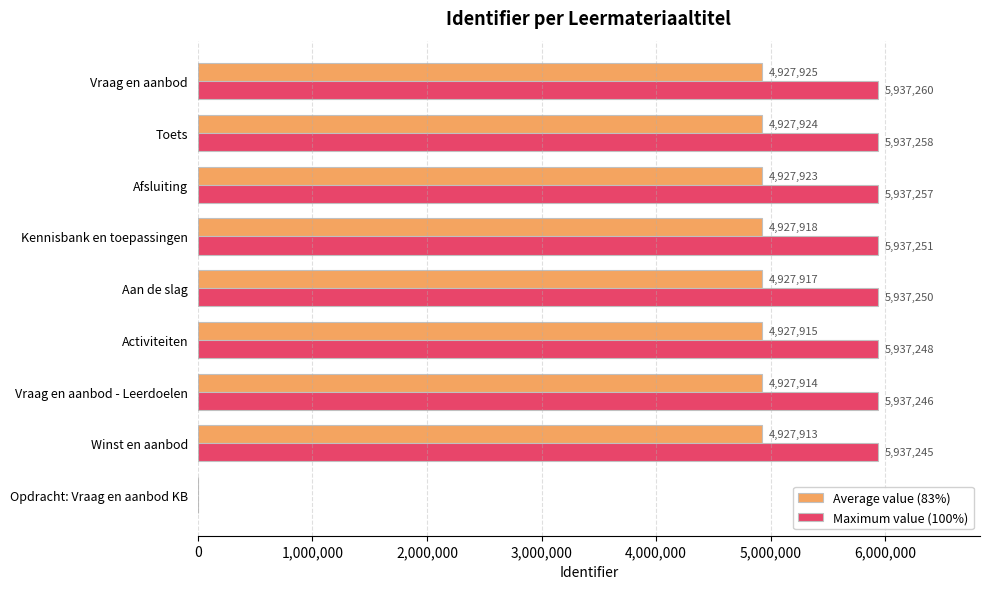

Where is Maximum value (100%) nearest to the value 2968630?

Winst en aanbod